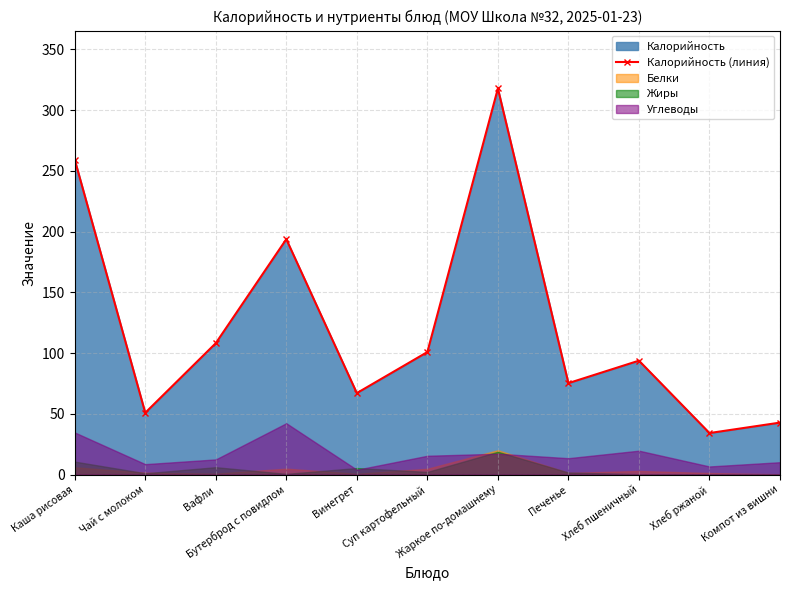

Approximately how many times larger is the value at Хлеб ржаной compared to Каша рисовая?

0.1